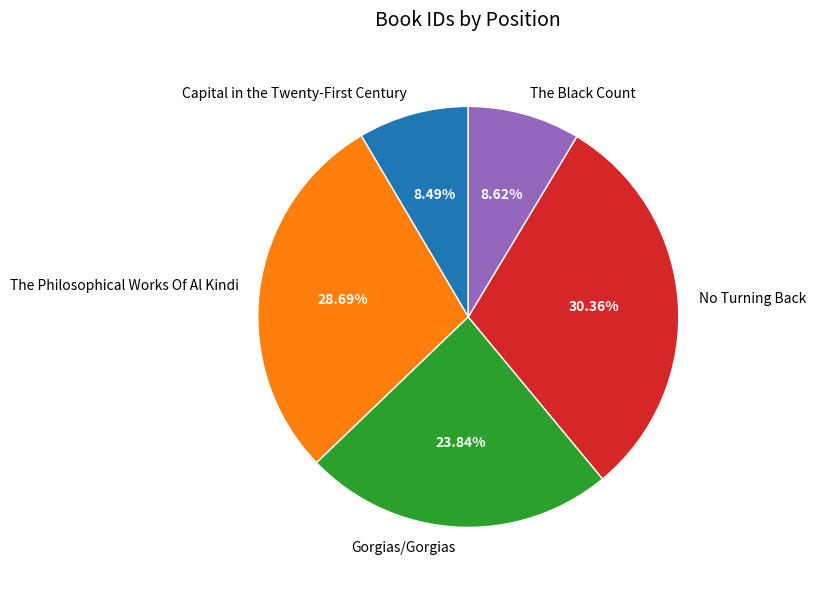

What is the ratio of the value at The Black Count to the value at Gorgias/Gorgias?

0.4